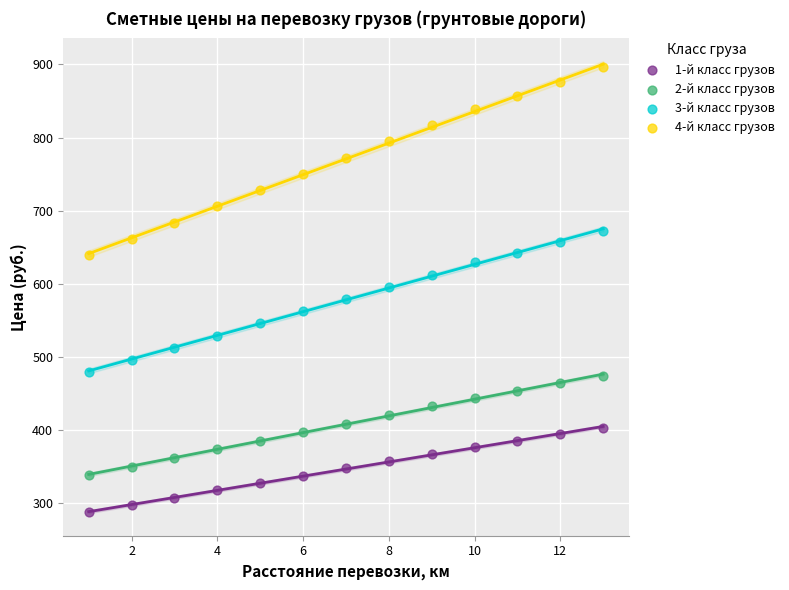

What is the X range (max minus min) for the scatter plot?

12.0